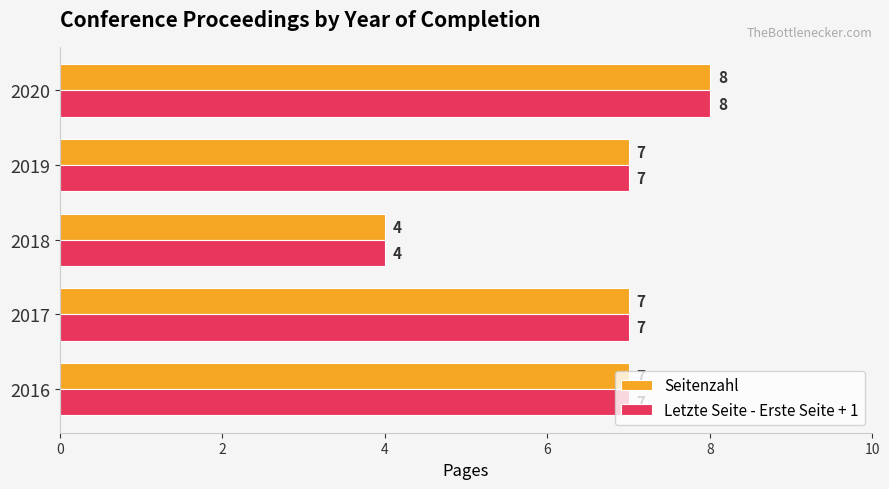

What is the sum of the Seitenzahl values at 2019 and 2017?

14